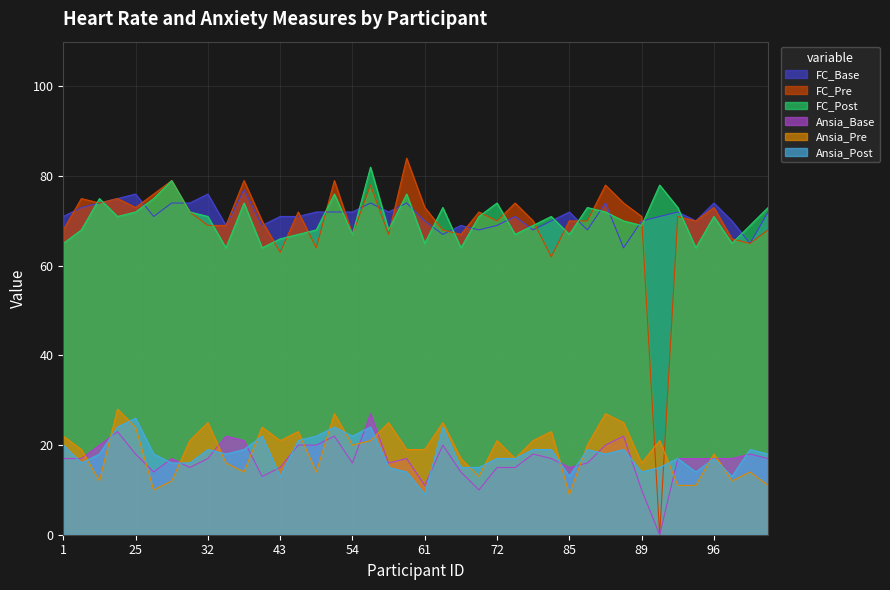

What is the highest value of the FC_Base series?

77